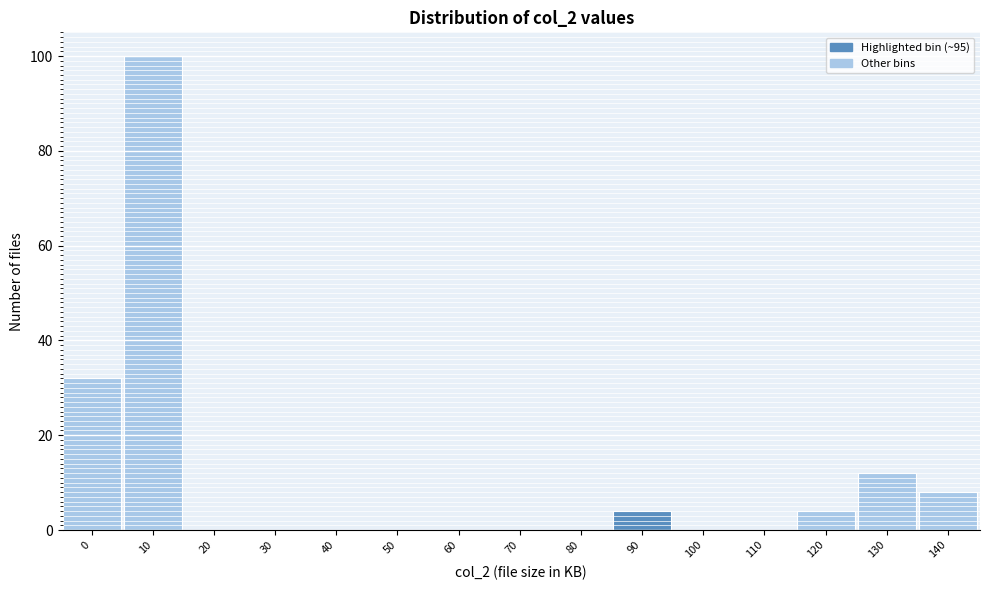

Reading left to right, list all the values displayed in this chart.

0=32	10=100	20=0	30=0	40=0	50=0	60=0	70=0	80=0	90=4	100=0	110=0	120=4	130=12	140=8